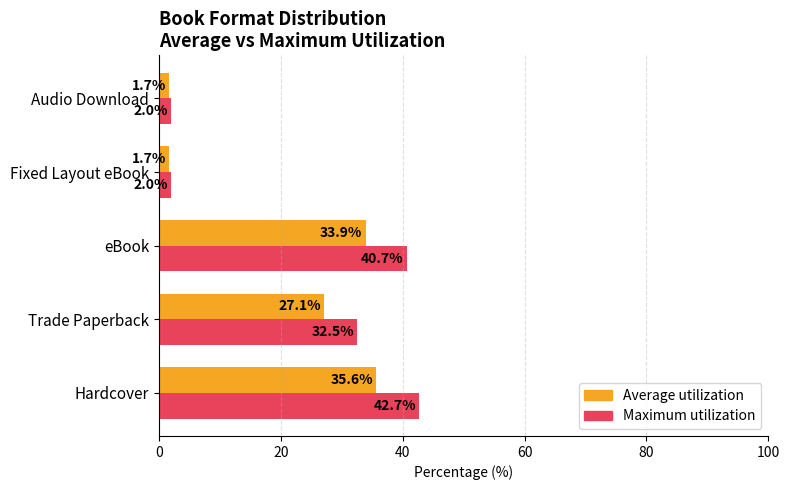

What is the average value of the Average utilization series?

20.0